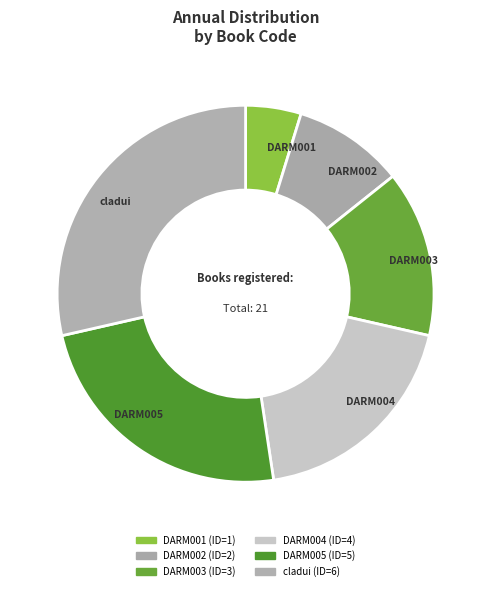

Is cladui the majority of the pie?

No